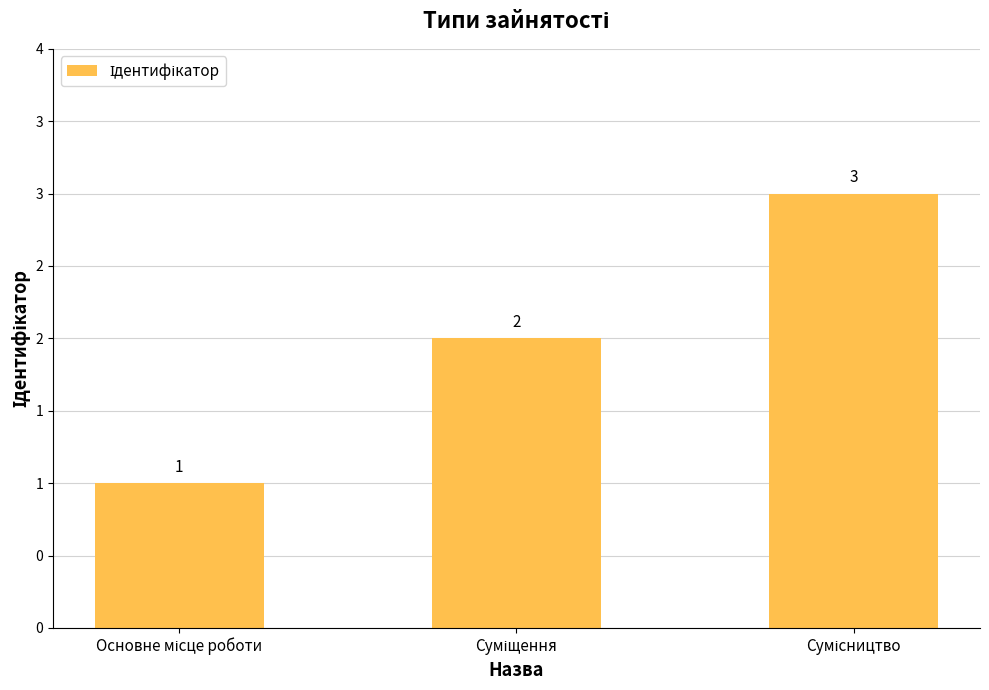

Are the bars horizontal?

No